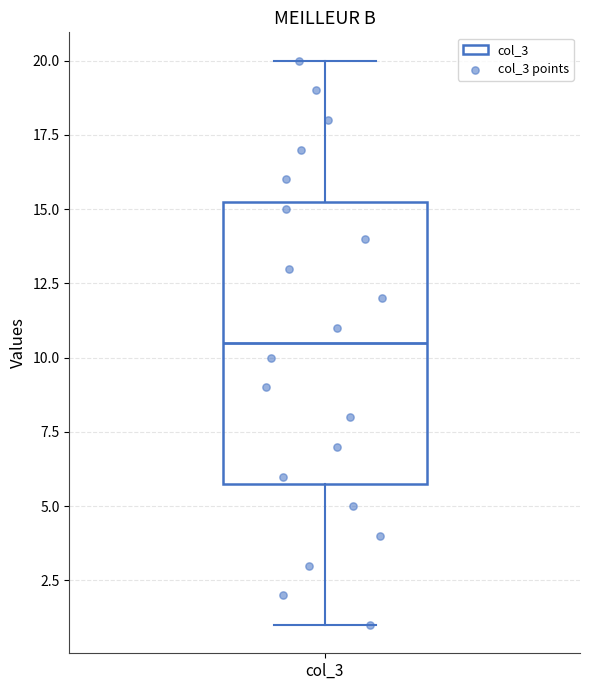

Read this box plot against the y-axis: the position of the median line, the range covered by the box, and the ends of both whiskers. The values are not printed on the chart, so give them approximately, as read against the axis.

median 10.5, box 6.0 to 15.5, whiskers 1.0 to 20.0